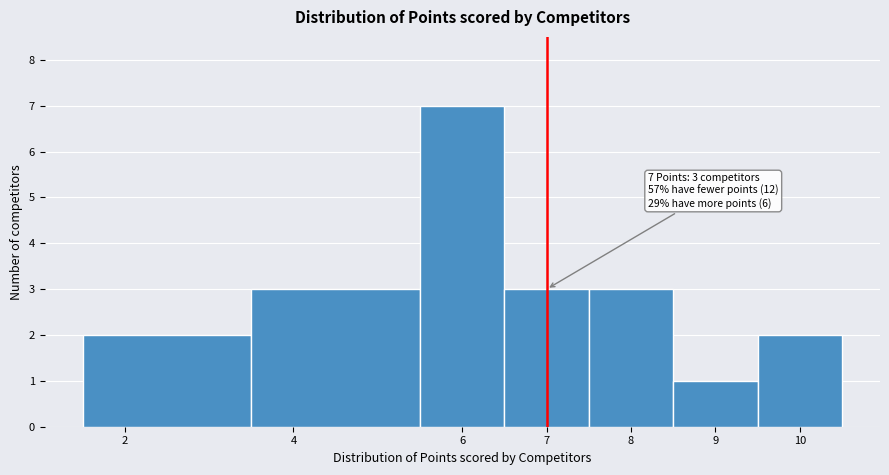

Over which range of the x-axis is the bar tallest?

5.5 to 6.5